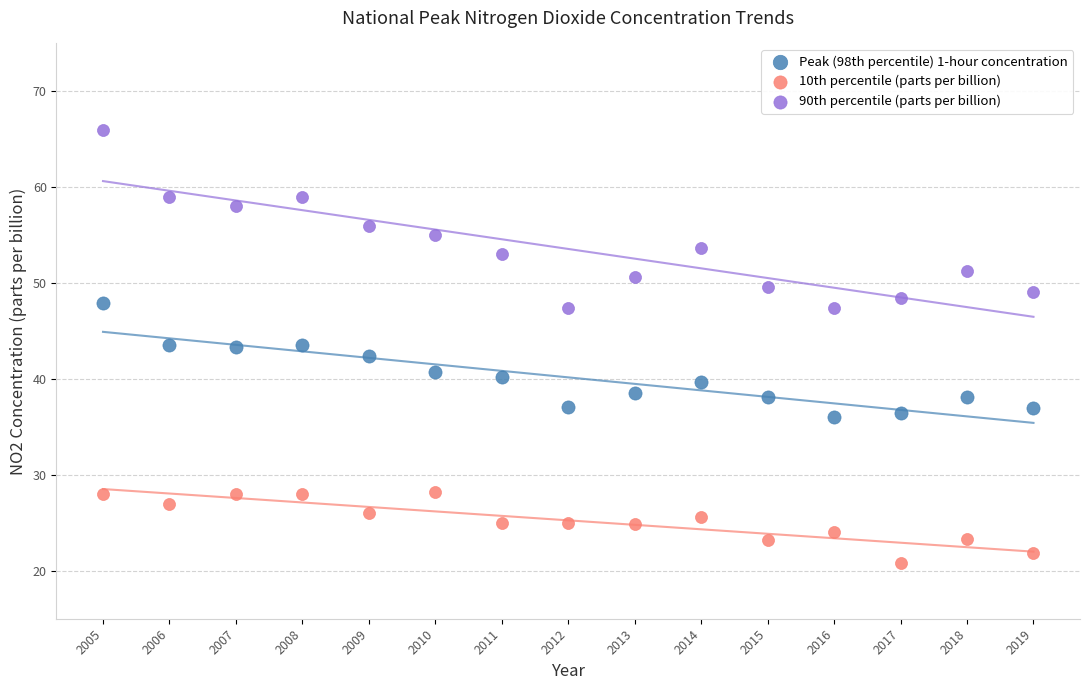

What are all the series names shown in the legend?

Peak (98th percentile) 1-hour concentration, 10th percentile (parts per billion), 90th percentile (parts per billion)